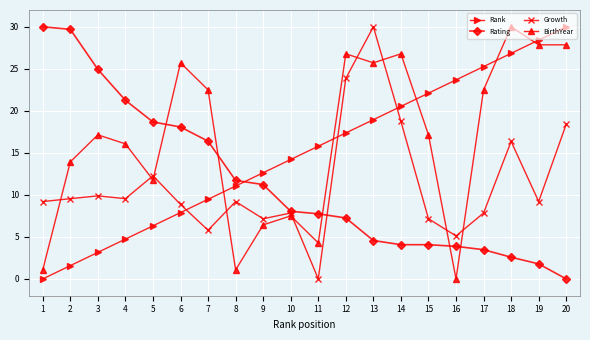

Is the value of BirthYear at 6 greater than the value of Rank at 4?

Yes